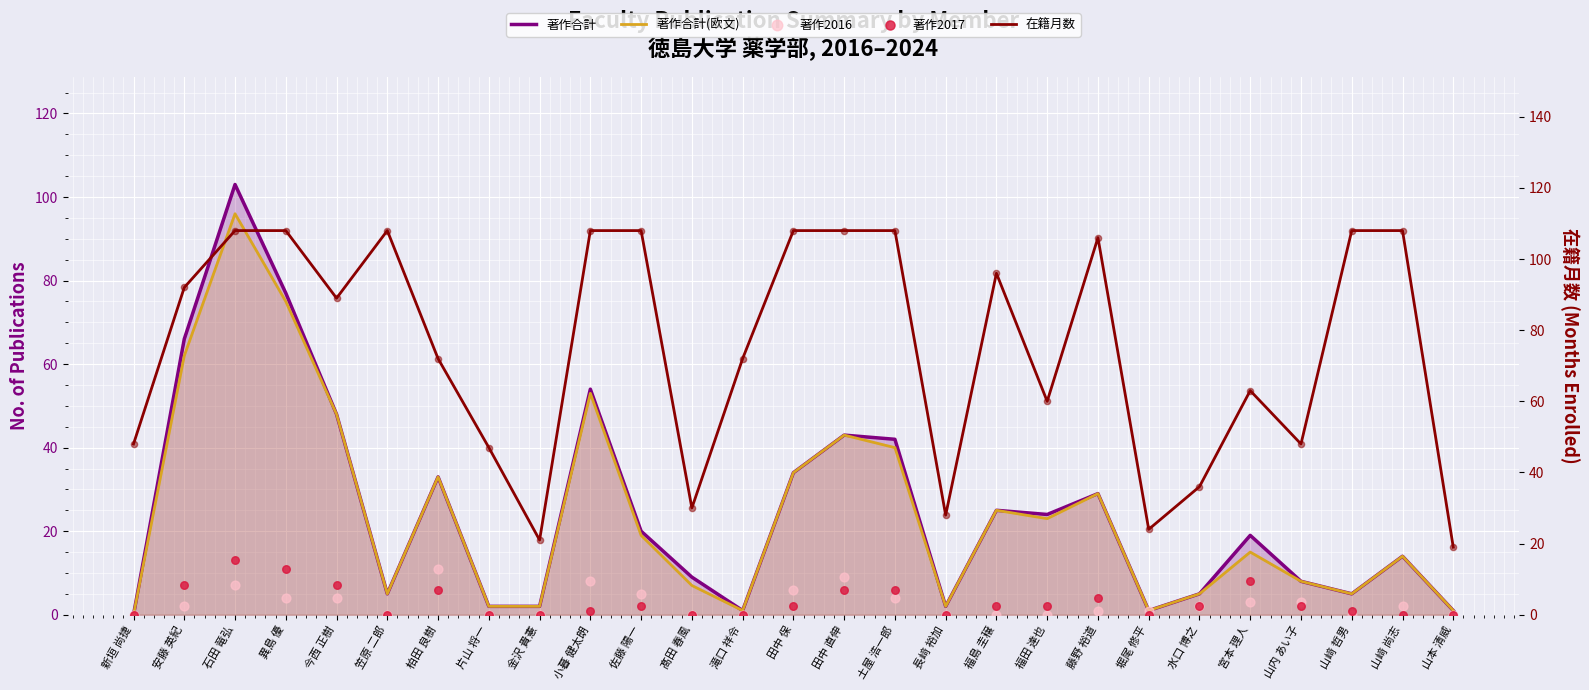

Is the value of 著作合計(欧文) at 山﨑 哲男 greater than the value of 在籍月数 at 福島 圭穣?

No